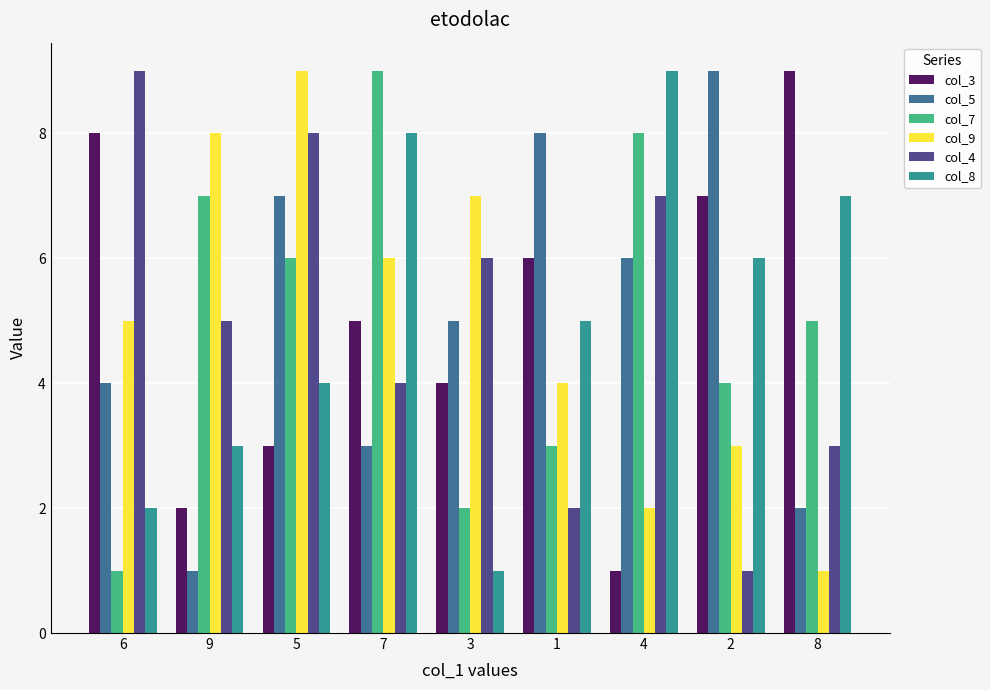

What are all the series names shown in the legend?

col_3, col_5, col_7, col_9, col_4, col_8